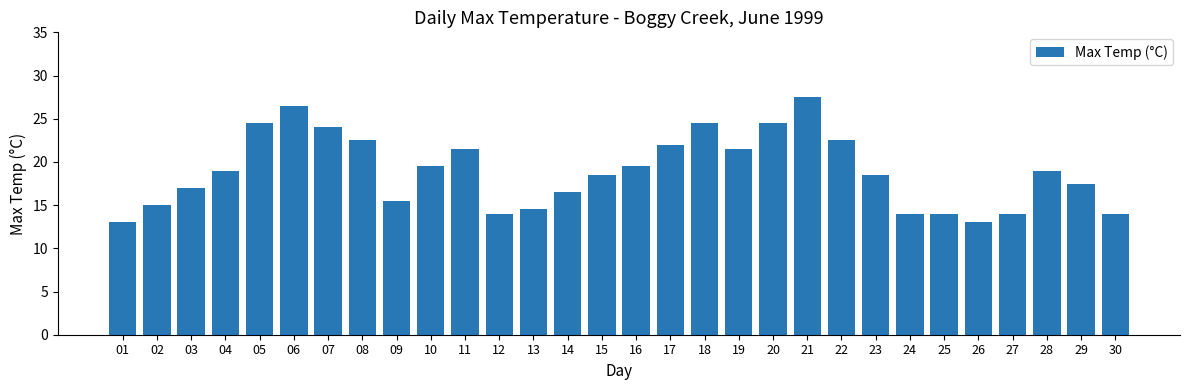

What is the value of the 9th bar from the left?

15.5